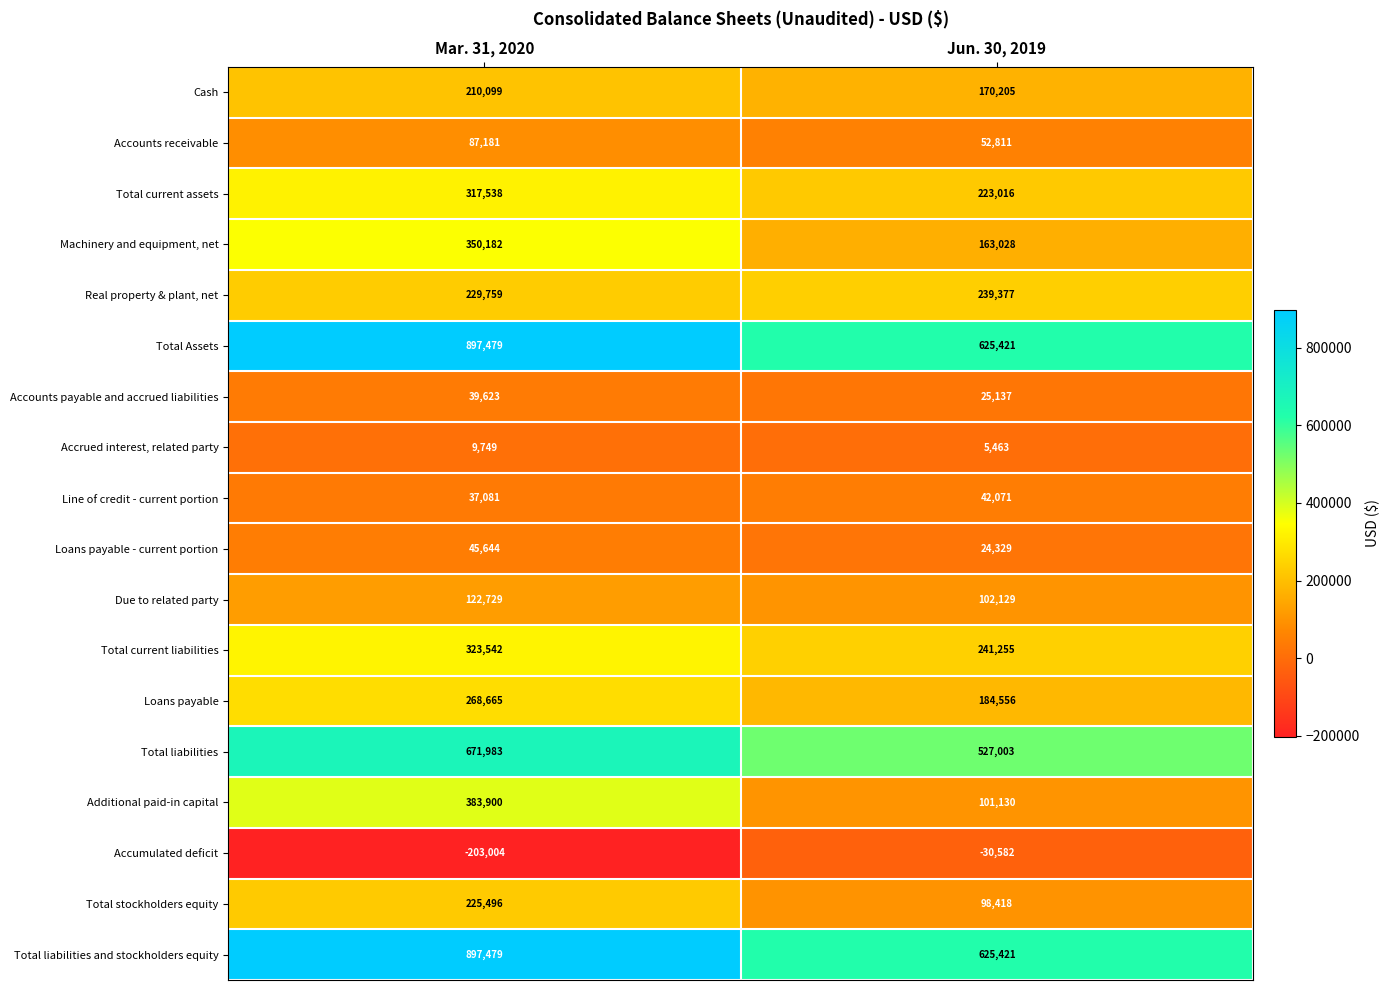

What is the spread (max minus min) of values at Jun. 30, 2019?

656003